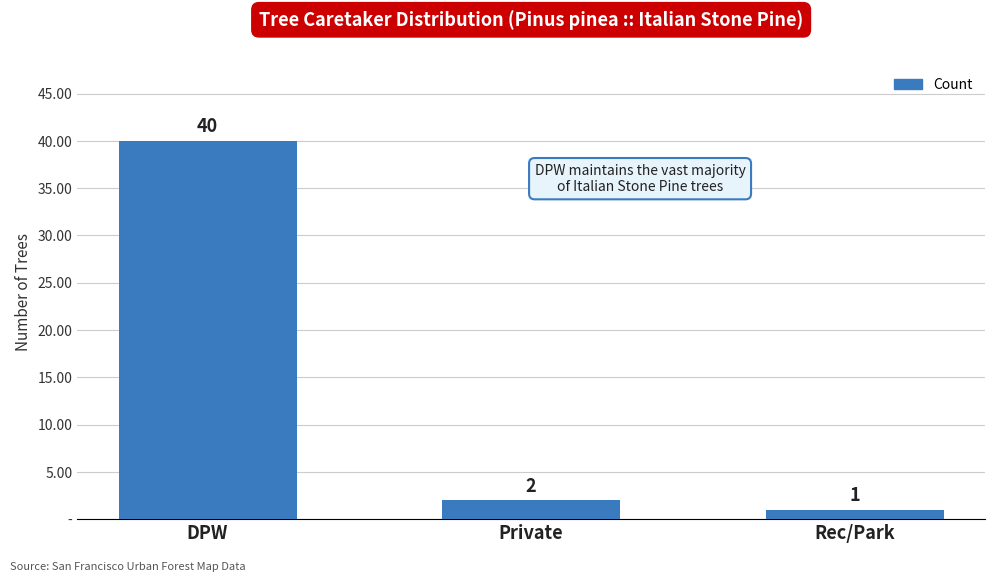

Does the chart contain any negative values?

No